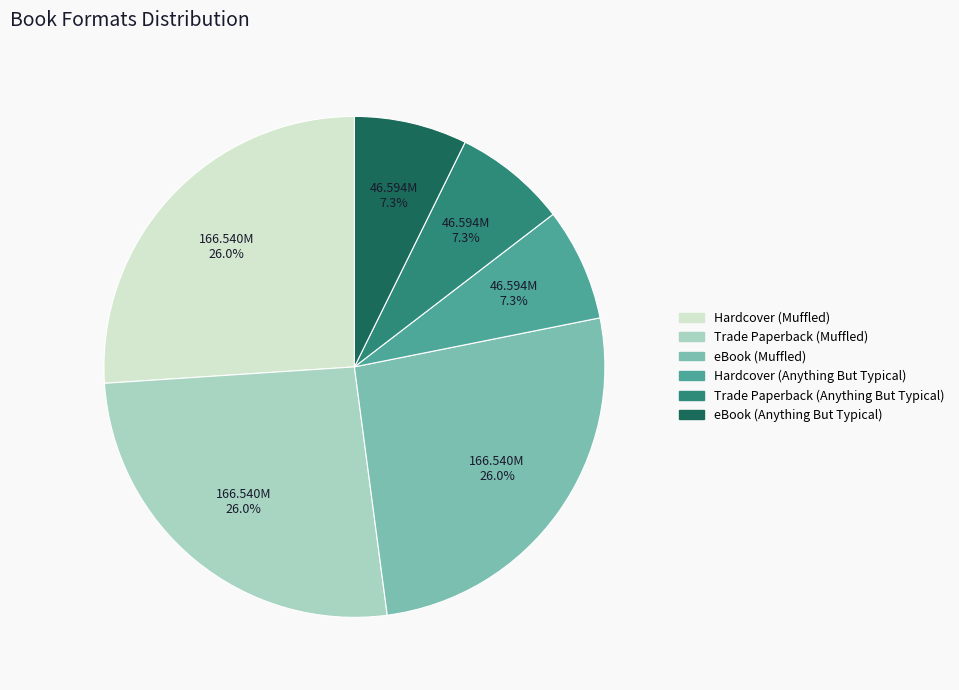

To the nearest percent, what percentage of the pie is eBook (Muffled)?

26%